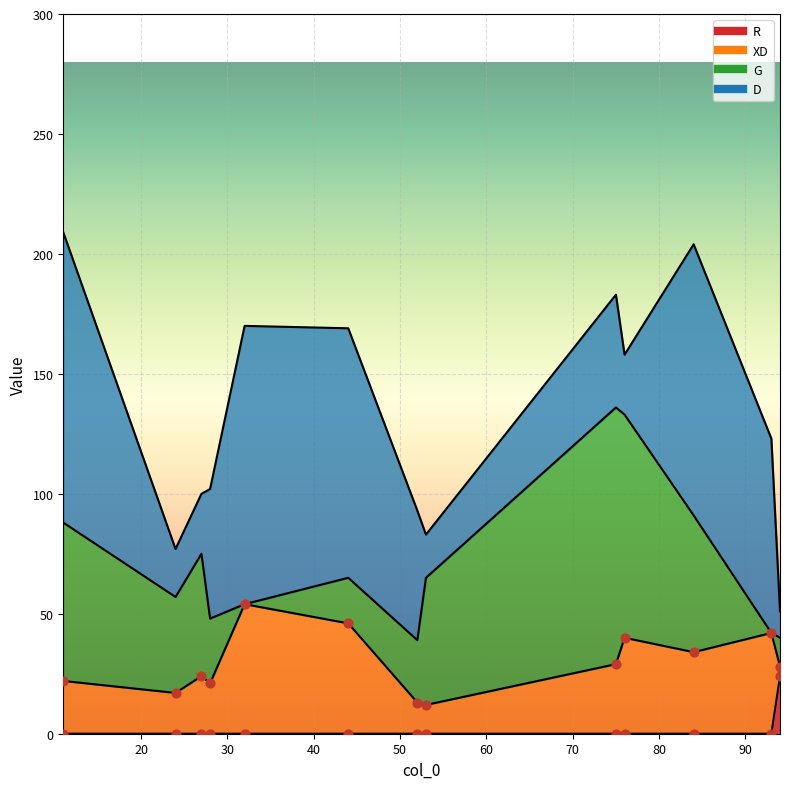

At which category is the sum across all series the highest?

11